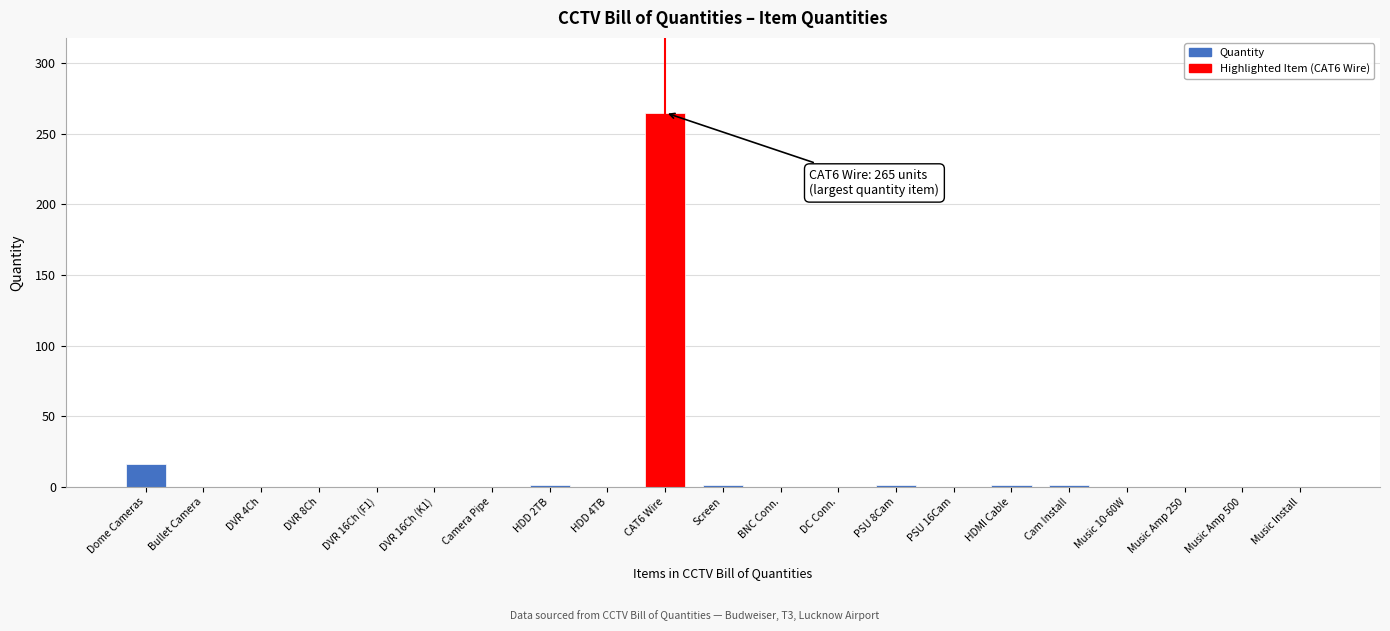

Which has a higher value, CAT6 Wire or Bullet Camera?

CAT6 Wire